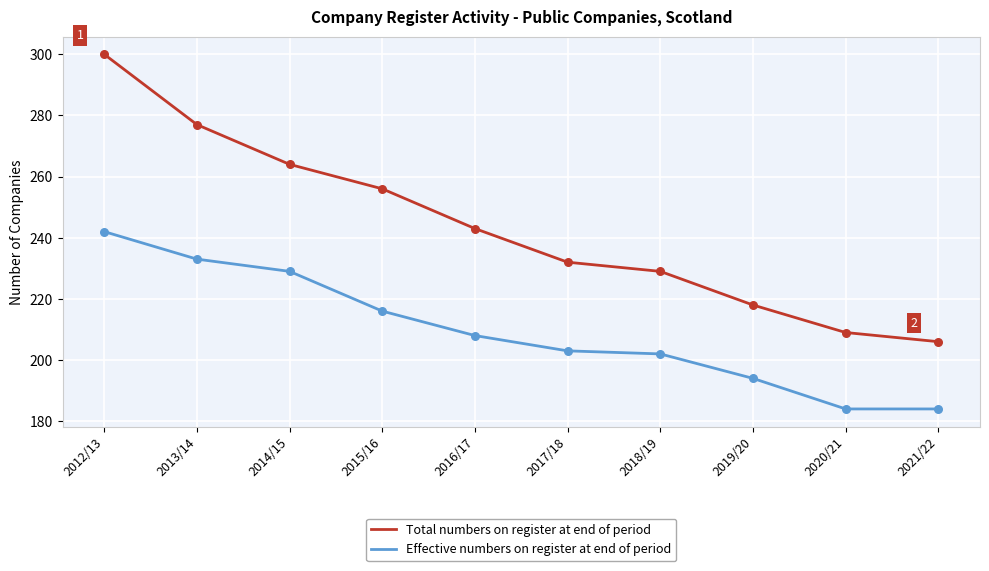

At how many categories does at least one series exceed 230?

6